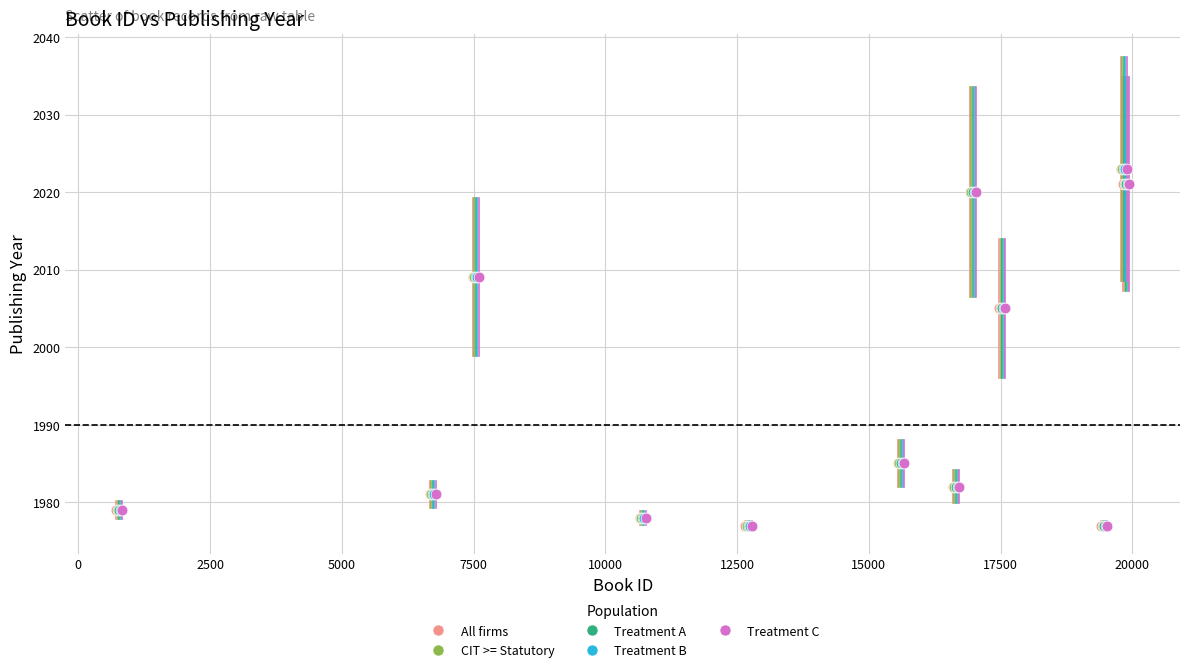

What are all the series names shown in the legend?

All firms, CIT >= Statutory, Treatment A, Treatment B, Treatment C